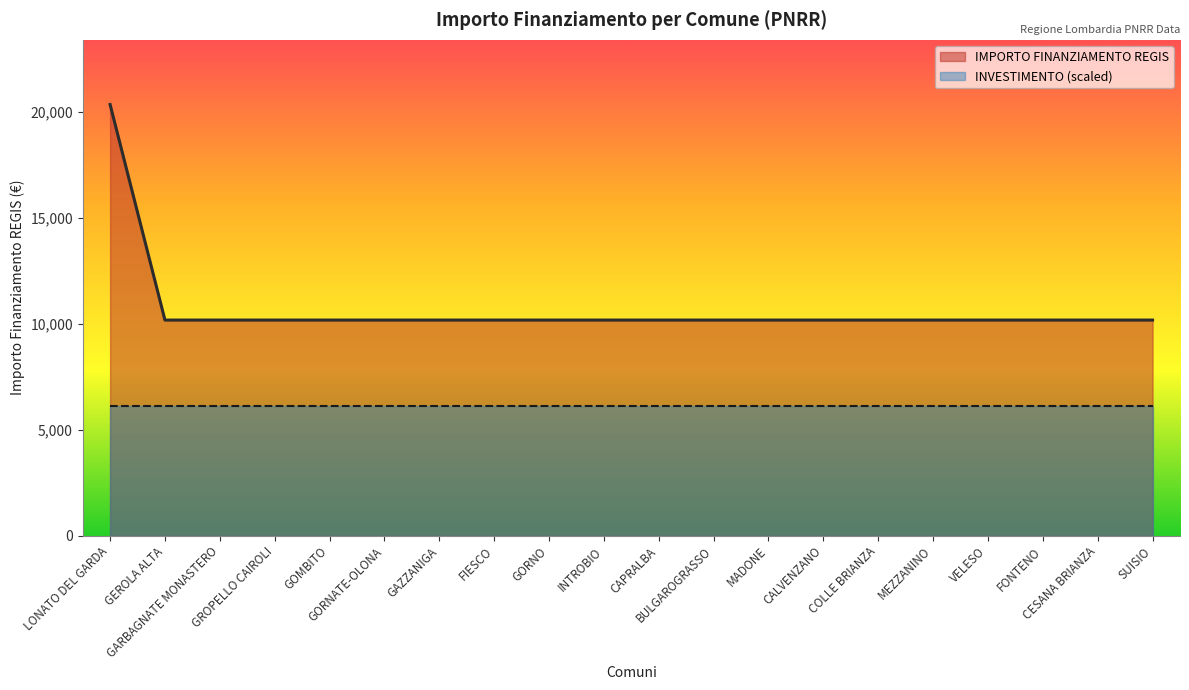

The chart shows a value of 10172 at GORNO. True or false?

True